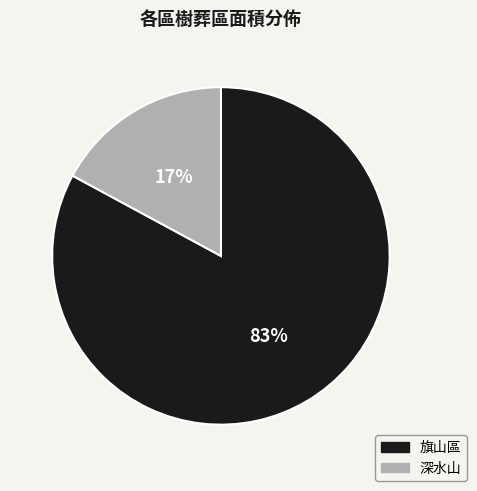

Is it true that 深水山 is 25% of the pie?

False